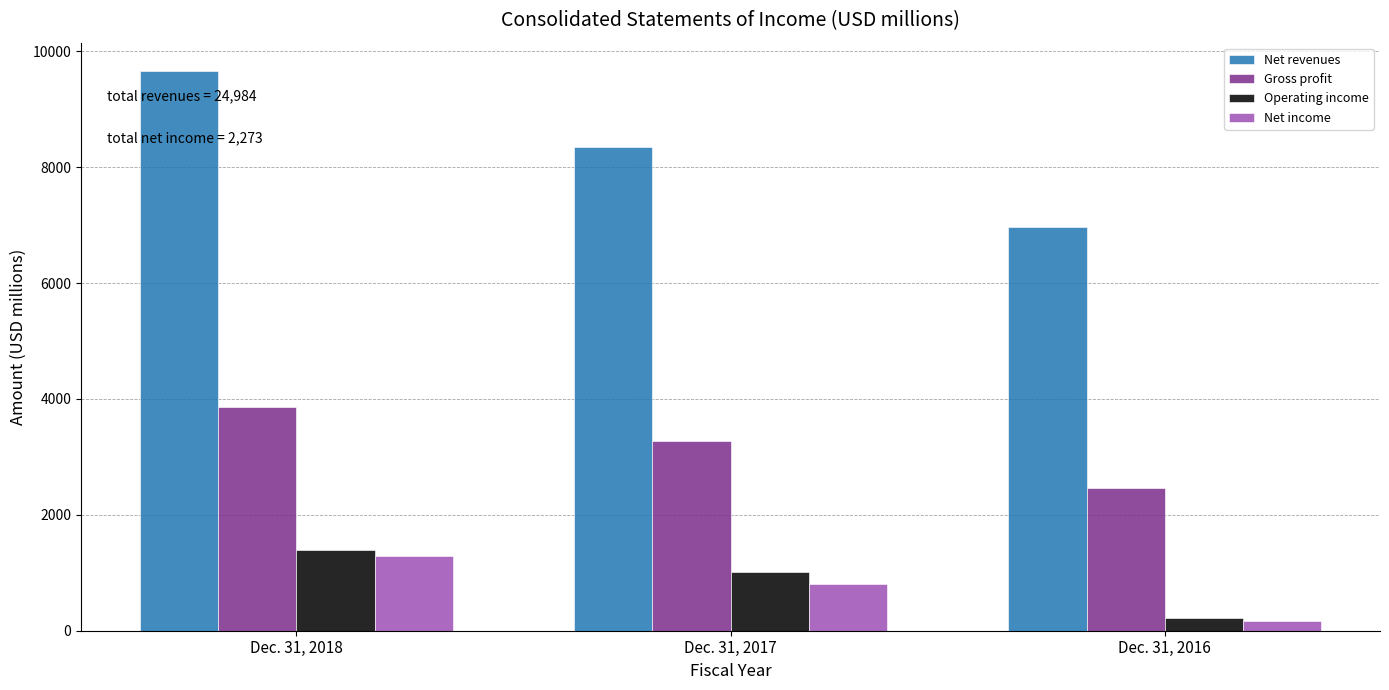

Reading right to left, what are all the values shown in this chart?

Net revenues: 6973	8347	9664
Gross profit: 2459	3272	3861
Operating income: 227	1005	1400
Net income: 170	810	1293